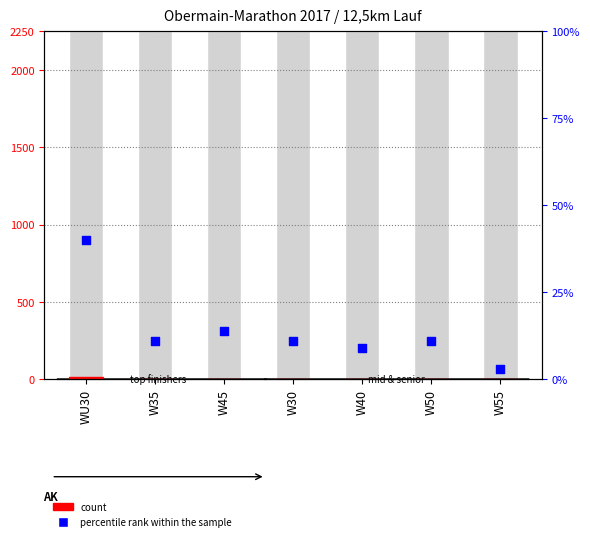

Which series has the largest total across all categories?

percentile rank within the sample